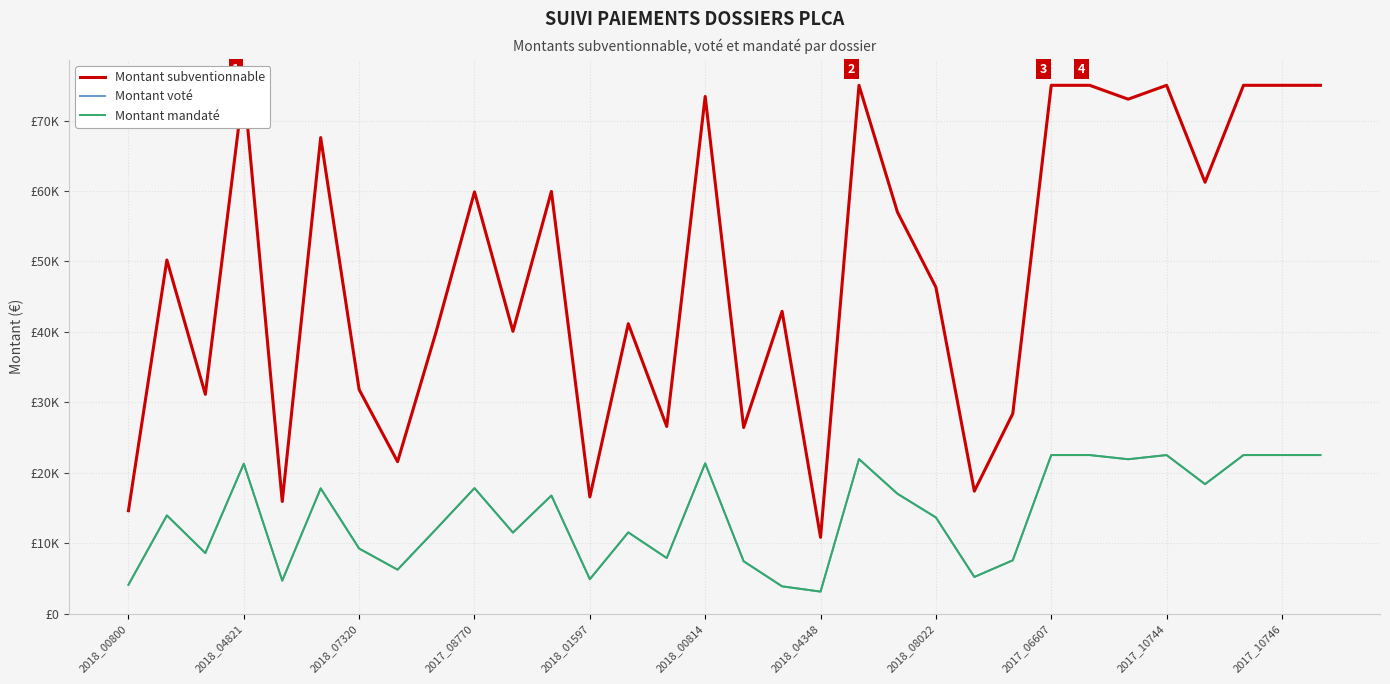

True or false: Montant subventionnable and Montant mandaté cross at least once.

False